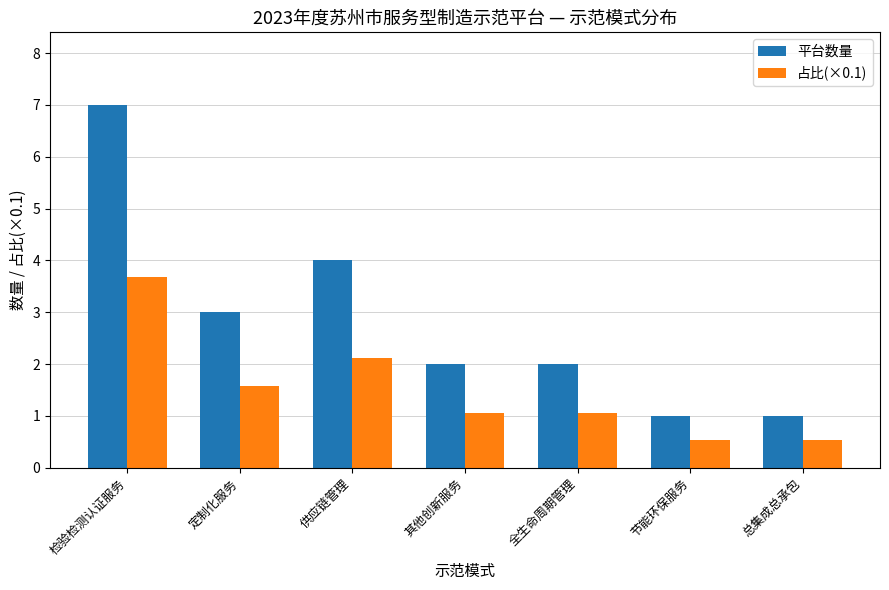

How many series are shown in this chart?

2